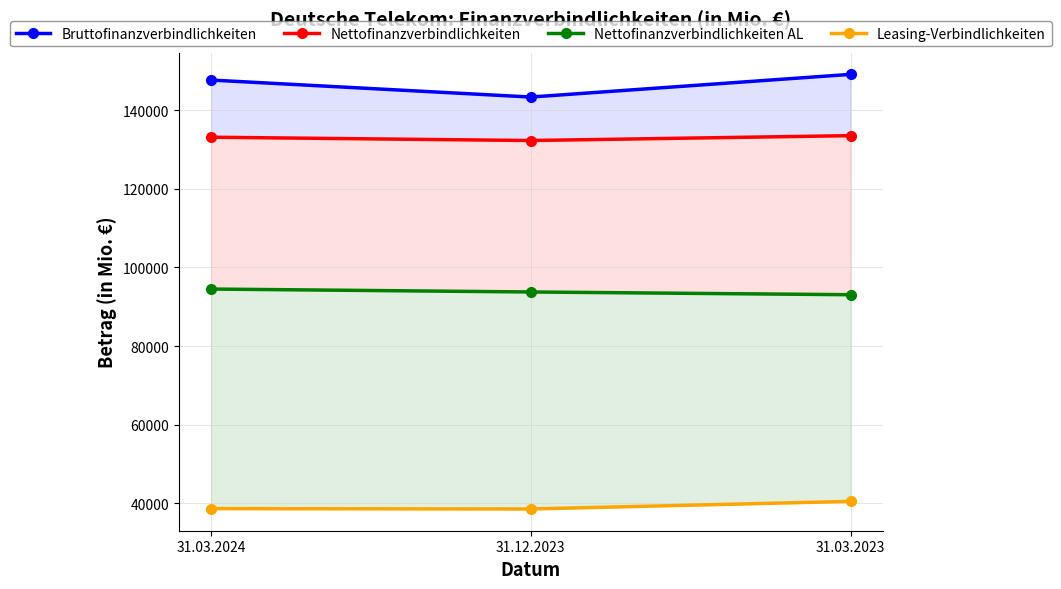

Is it true that Leasing-Verbindlichkeiten equals 38626 at 31.03.2024?

True